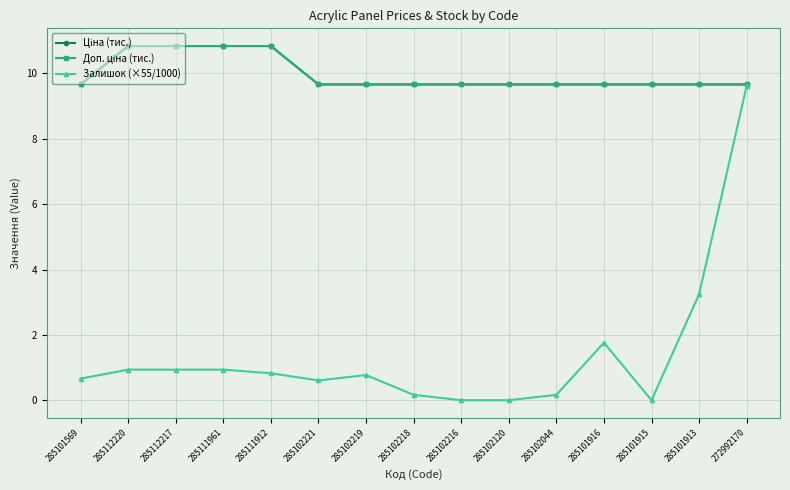

True or false: Доп. ціна (тис.) and Ціна (тис.) cross at least once.

False